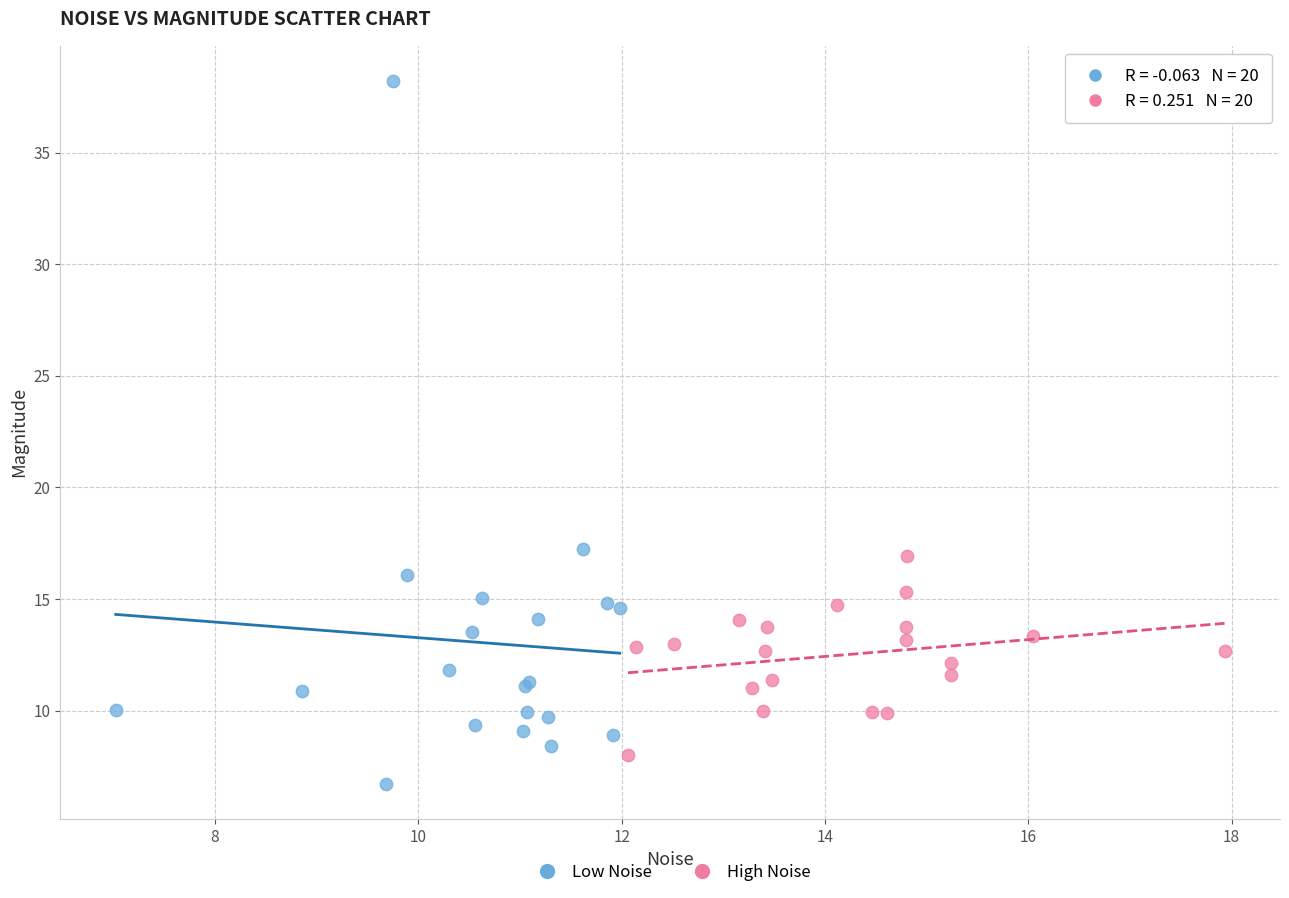

Which series reaches the minimum Y coordinate?

Low Noise